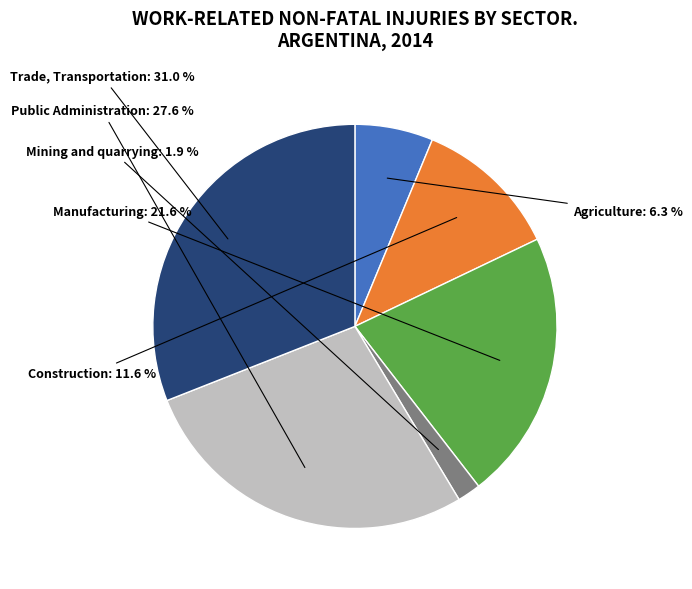

Which slice is the largest?

Trade, Transportation